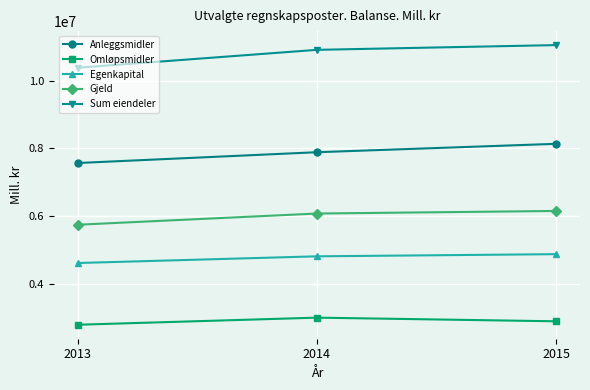

Which series has the largest range (max minus min)?

Sum eiendeler